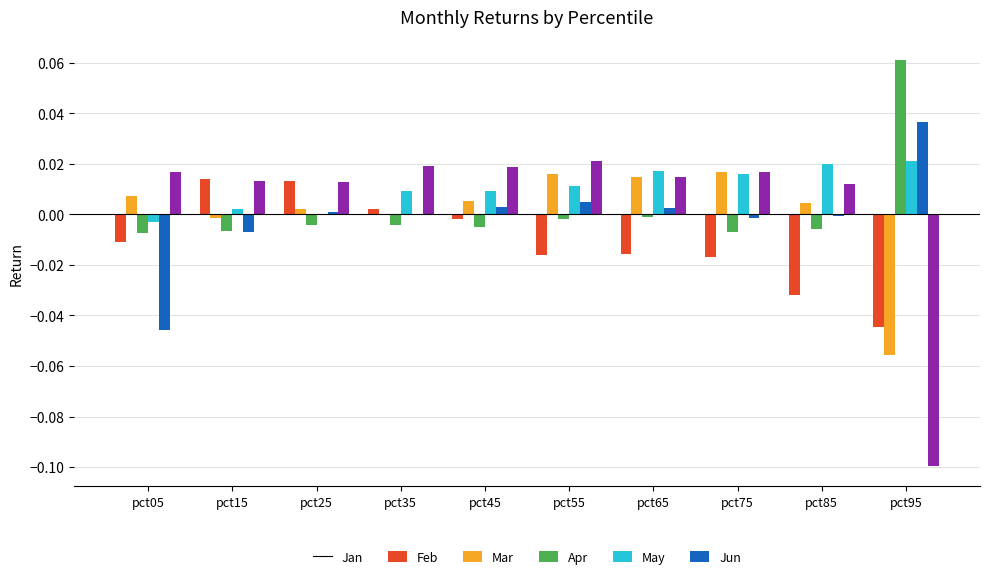

Which series has the largest range (max minus min)?

Jun